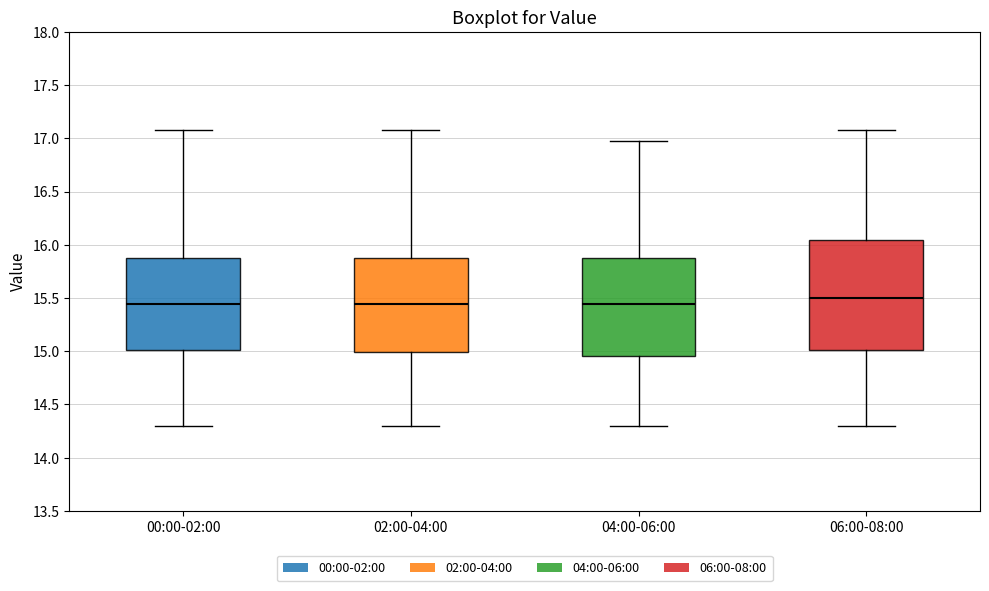

Where does the lower whisker of the box for 02:00-04:00 end on the y-axis? The values are not printed on the chart, so give them approximately, as read against the axis.

14.30